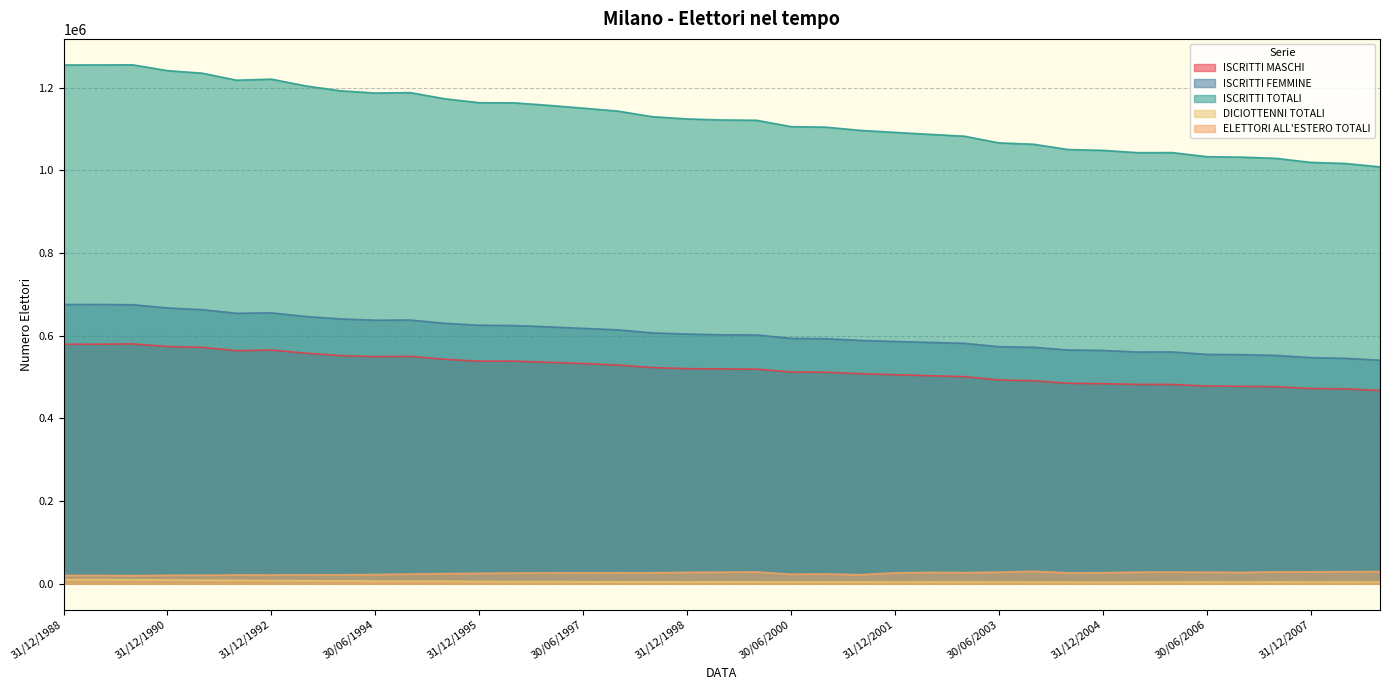

Is it true that ISCRITTI FEMMINE equals 565277 at 30/06/2004?

True